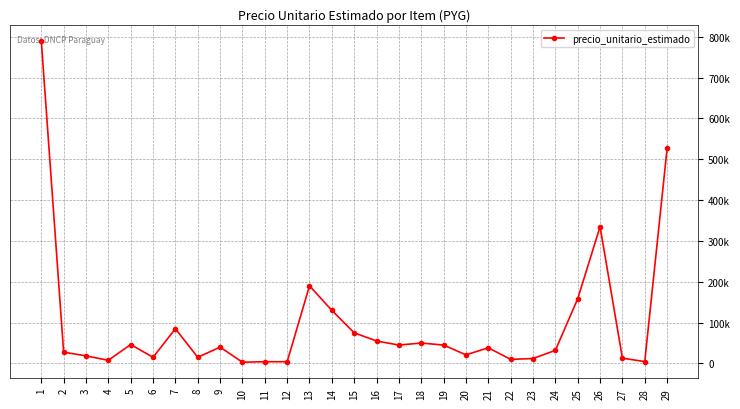

Does the chart have visible grid lines?

Yes